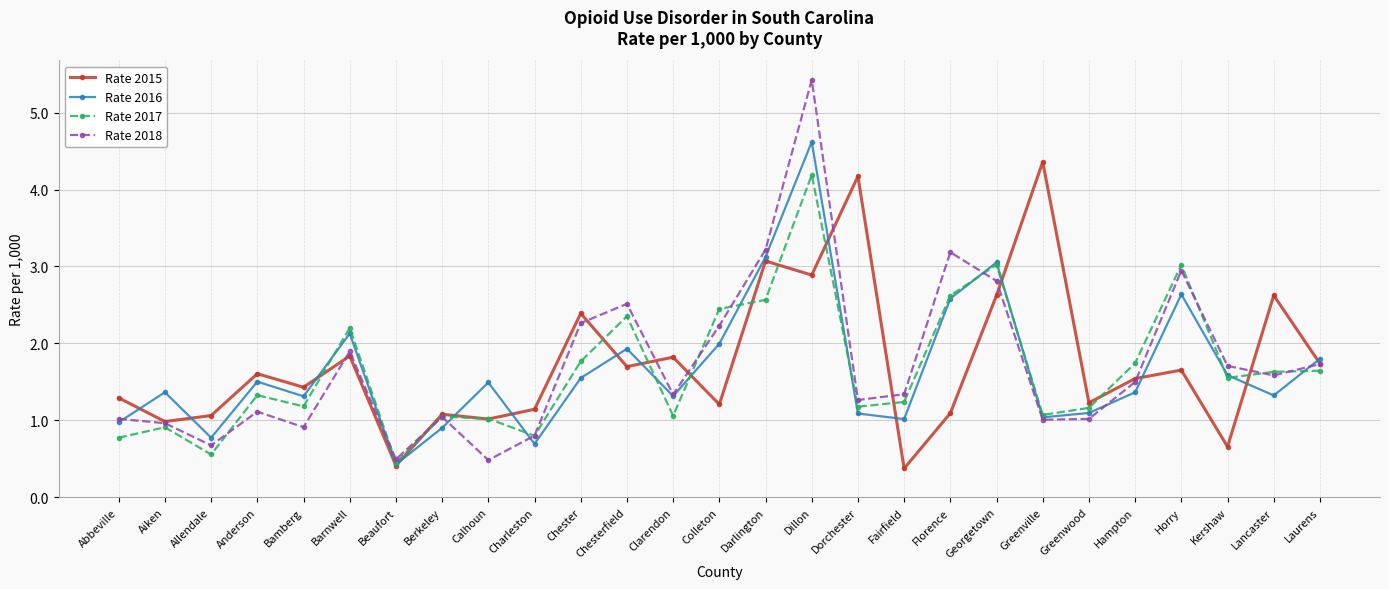

What is the maximum value for Rate 2015?

4.4